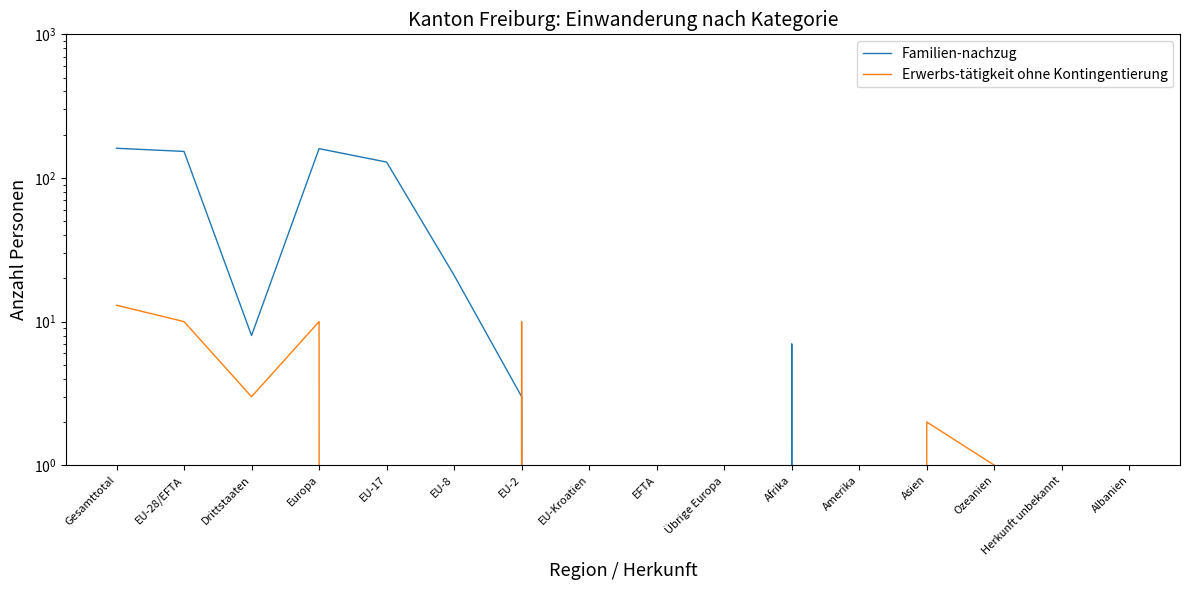

What is the greatest value displayed?

161